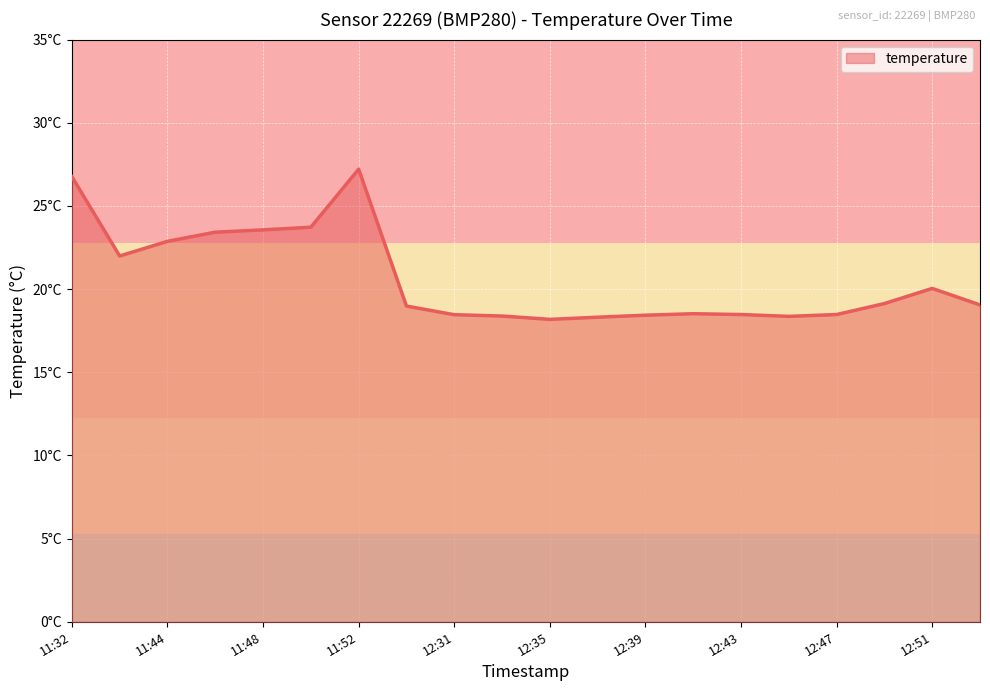

What is the greatest value displayed?

27.2